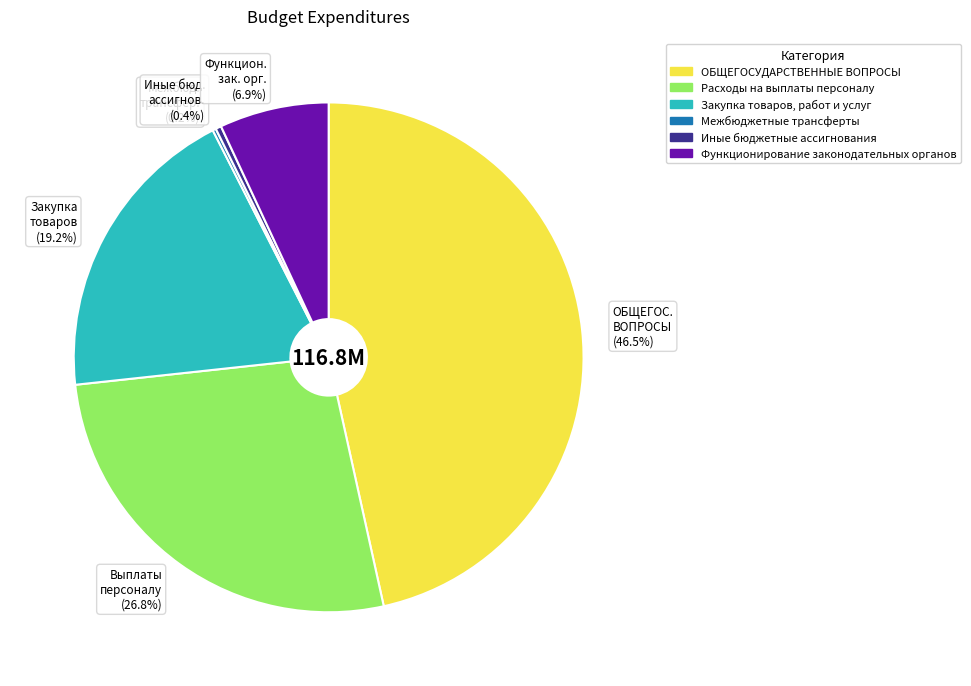

What percentage is NOT represented by Закупка товаров (19.2%)?

80.8%